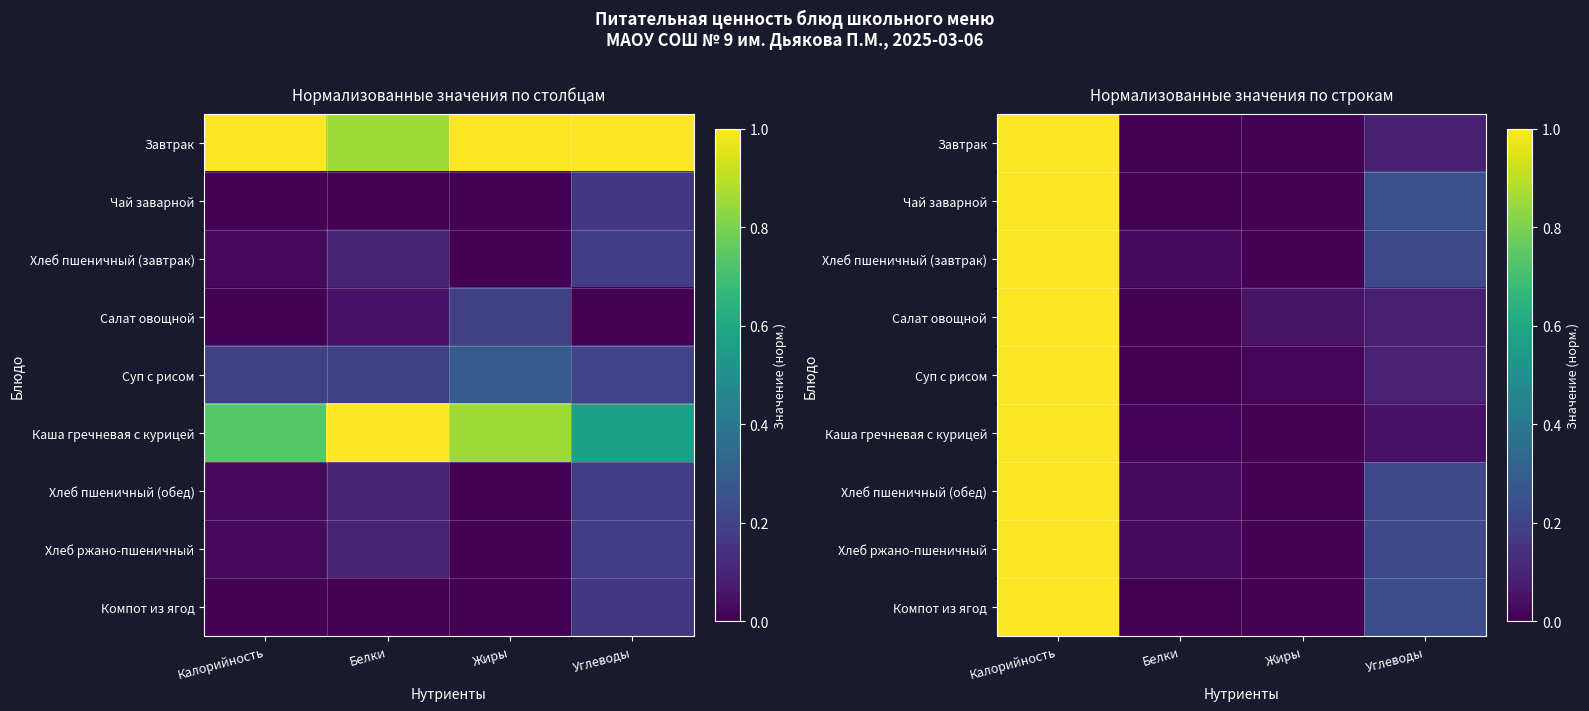

List the series in order of their peak value, highest first.

Завтрак, Чай заварной, Хлеб пшеничный (завтрак), Салат овощной, Суп с рисом, Каша гречневая с курицей, Хлеб пшеничный (обед), Хлеб ржано-пшеничный, Компот из ягод